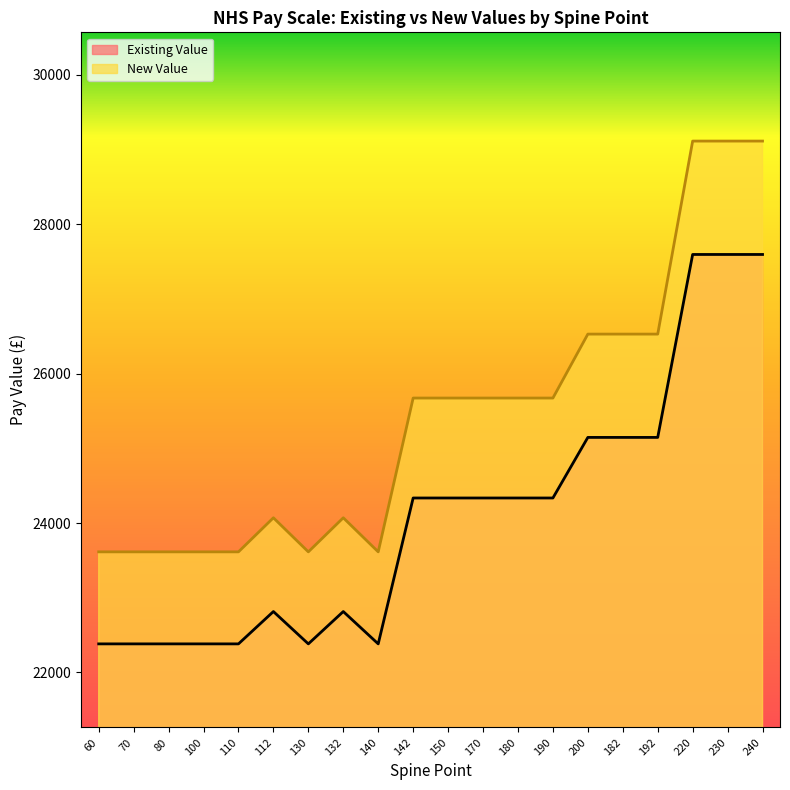

What value does the New Value series have at 192?

26530